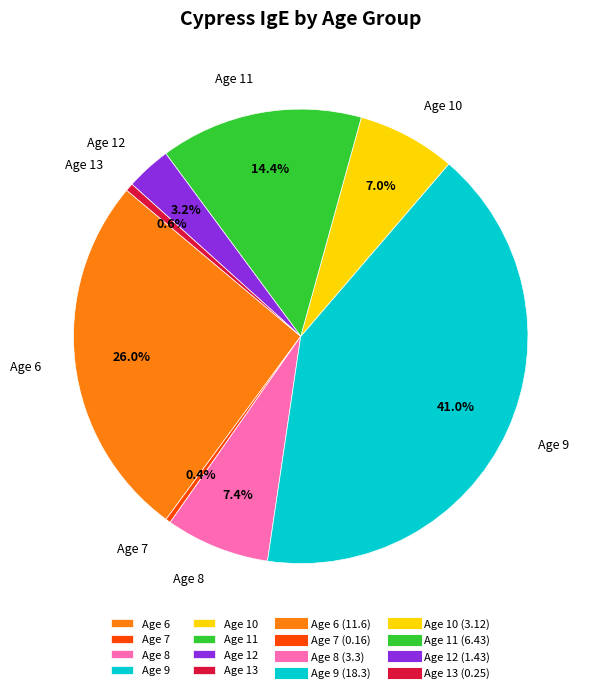

Which slice is the largest?

Age 9